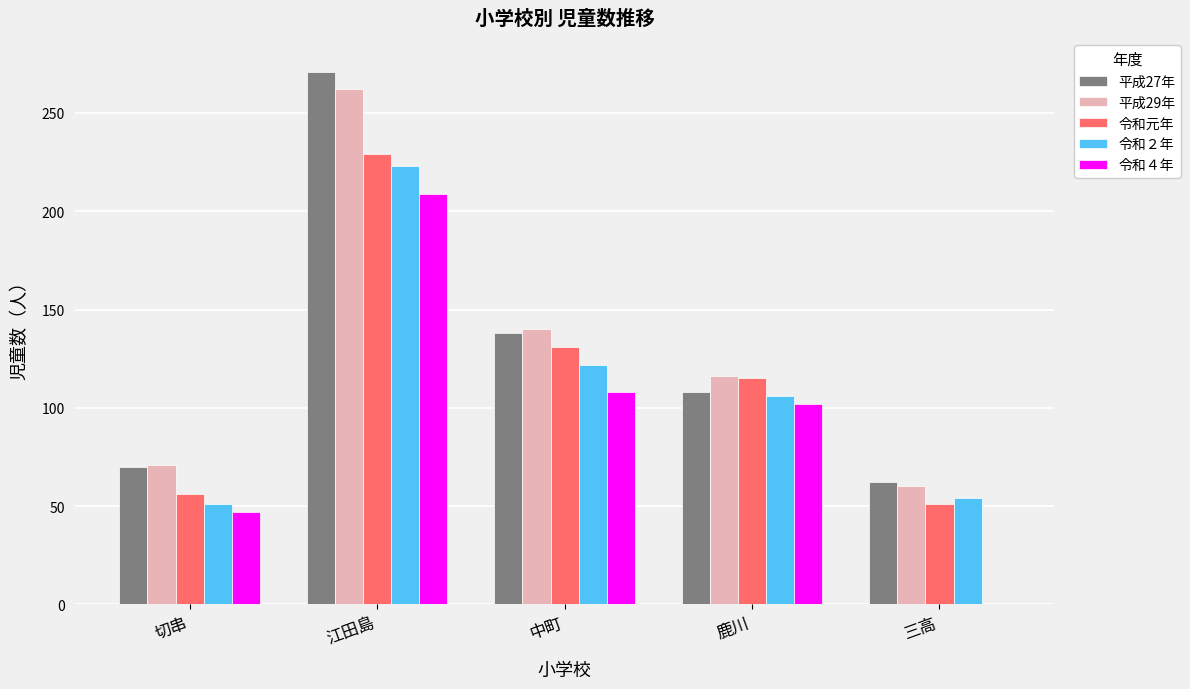

Which series changed the most between 江田島 and 中町?

平成27年